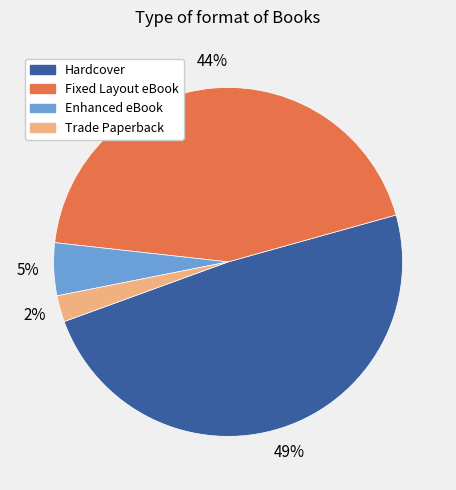

How many segments does this pie chart have?

4